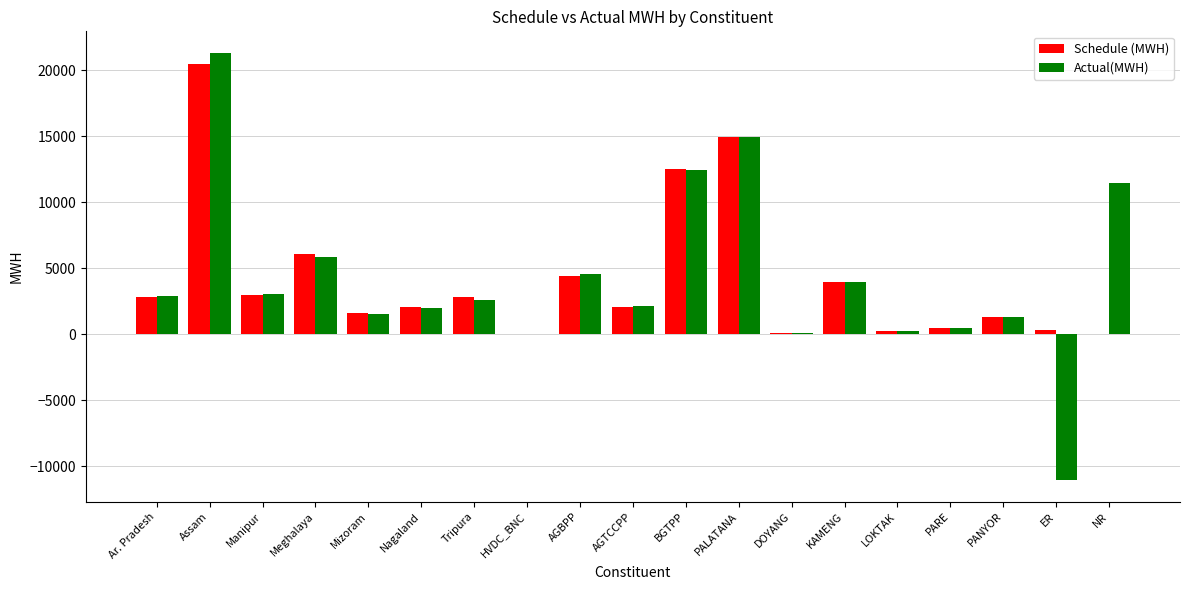

Is the value of Schedule (MWH) at AGTCCPP greater than the value of Actual(MWH) at PANYOR?

Yes